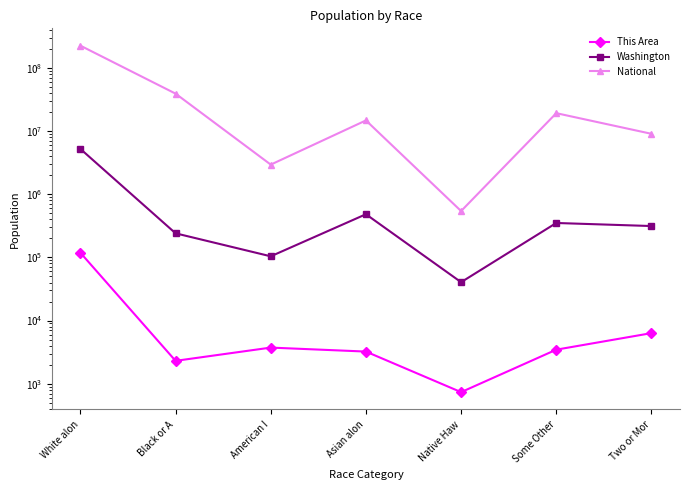

How many data points does each series have?

7